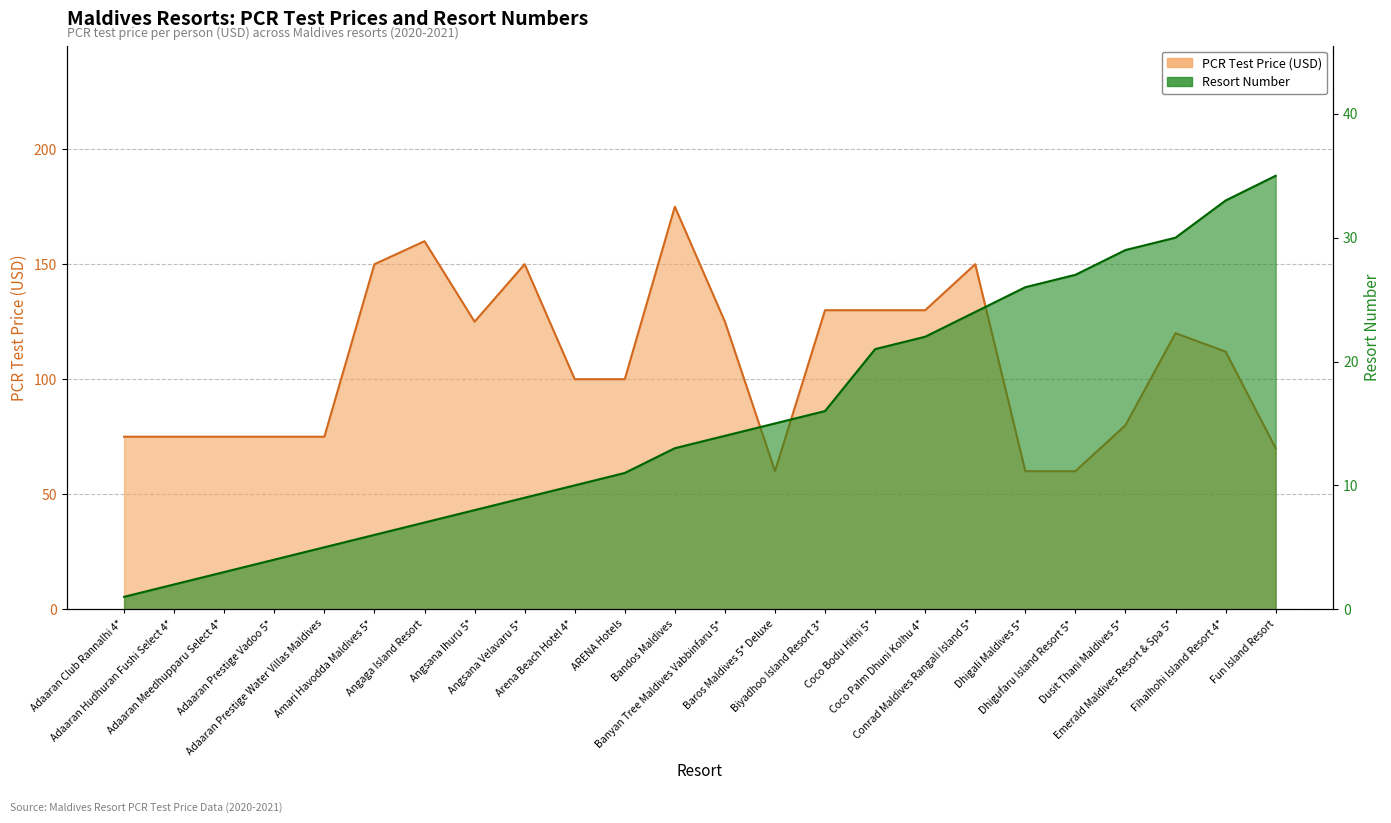

At which label does Resort Number first exceed 14?

Baros Maldives 5* Deluxe